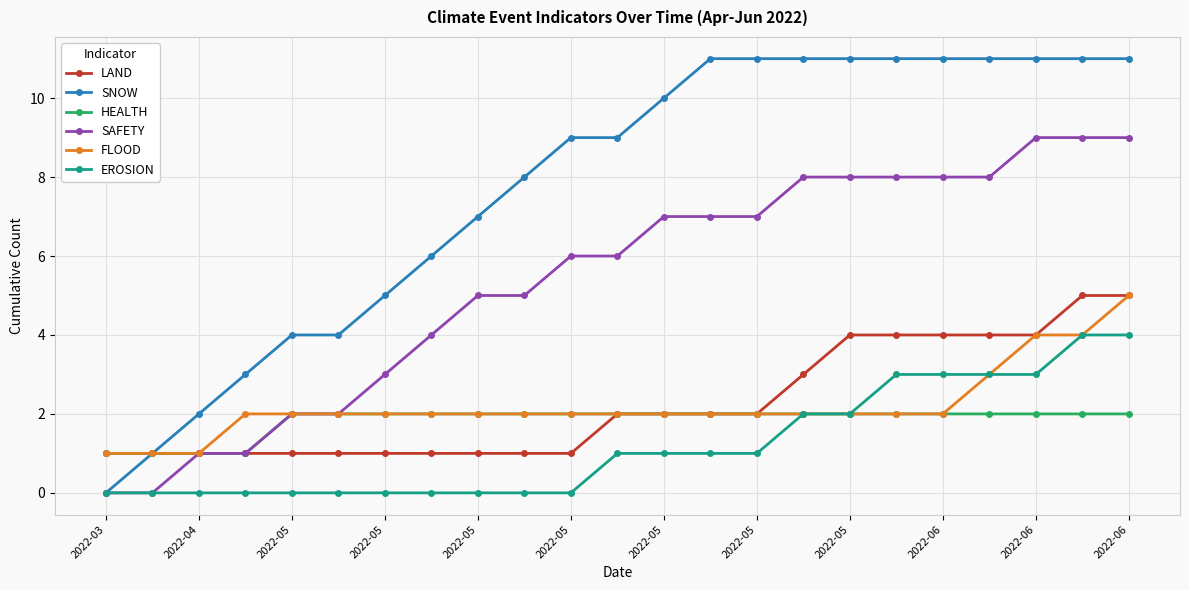

What is the difference between the maximum and minimum values in the EROSION series?

4